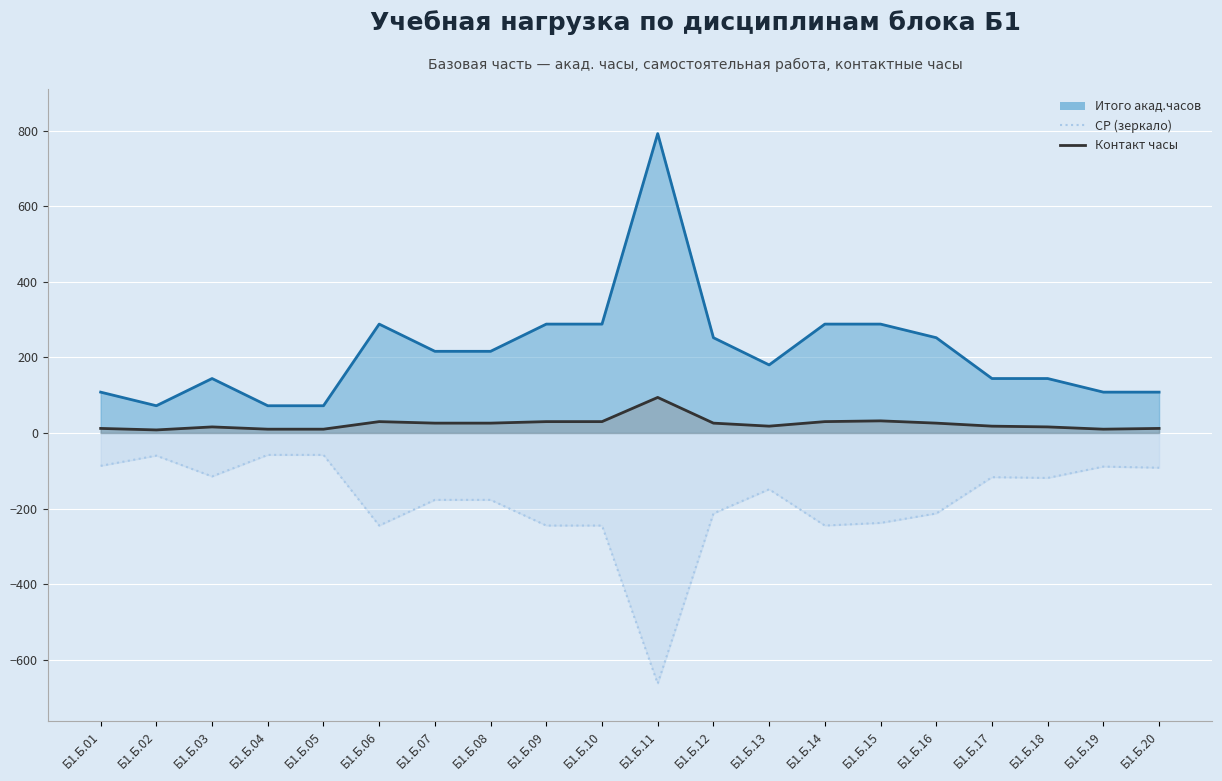

True or false: Контакт часы and СР (зеркало) cross at least once.

False